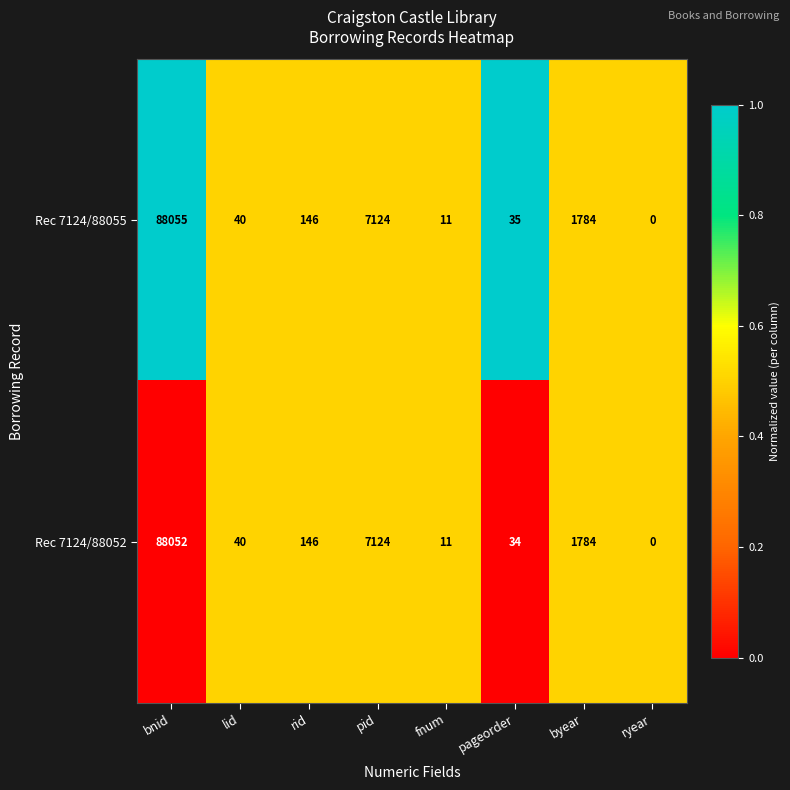

How many categories are shown in the chart?

8